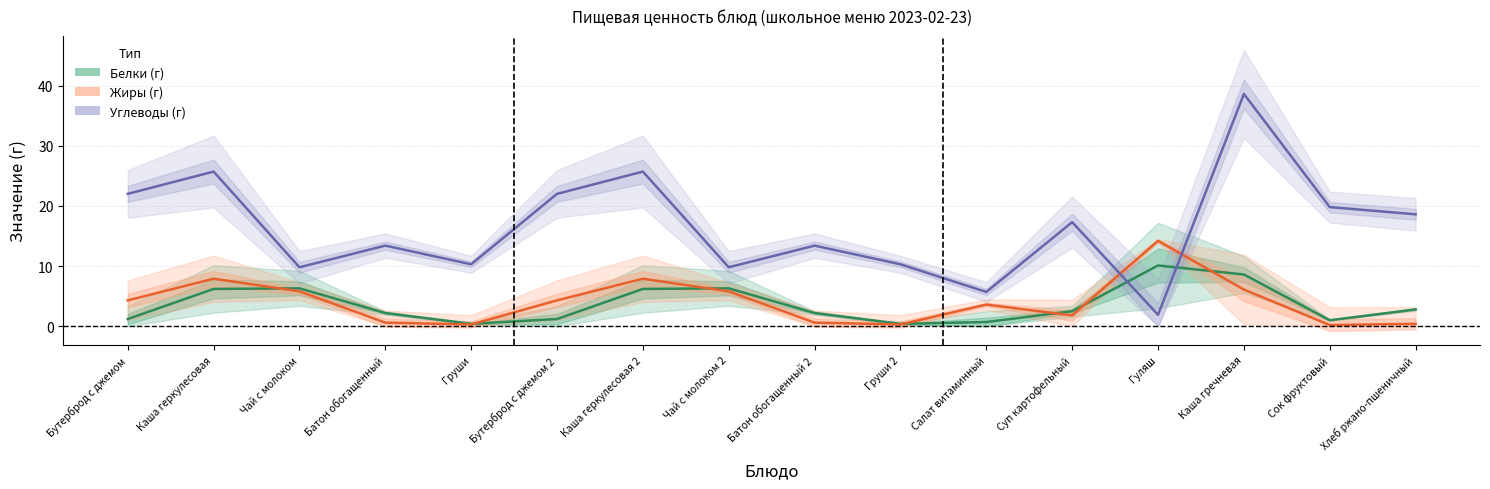

Between Каша геркулесовая 2 and Батон обогащенный 2, which series saw the biggest shift?

Углеводы (г)